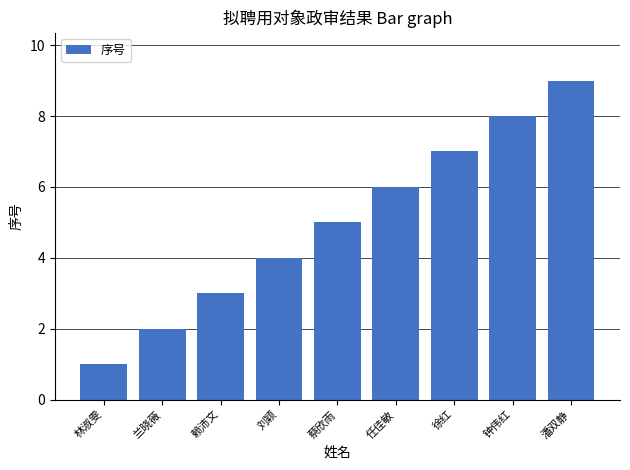

What is the value of the 4th bar from the left?

4